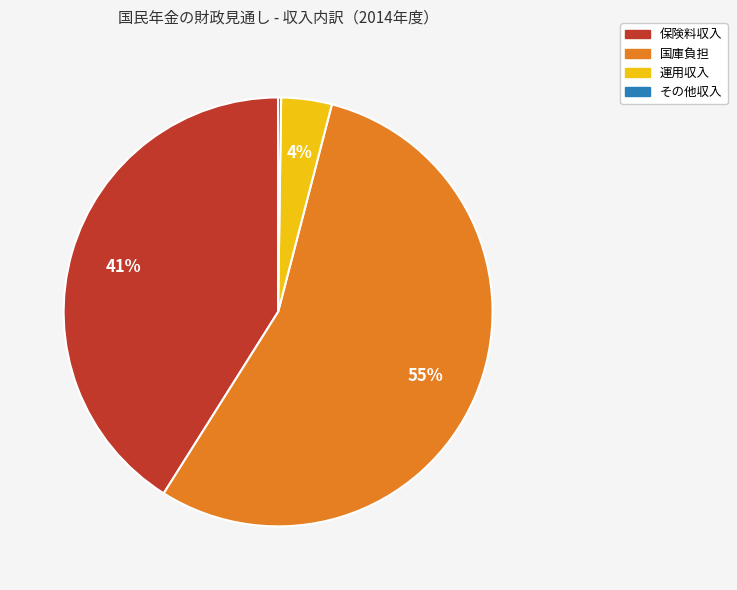

Which has a higher value, 国庫負担 or 保険料収入?

国庫負担